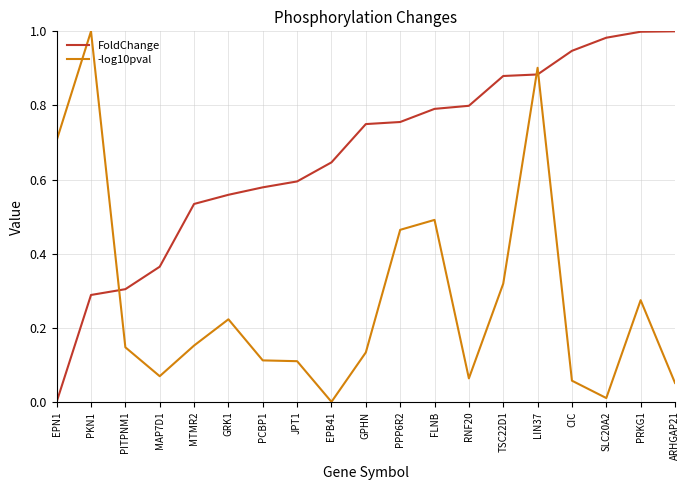

Which series has the largest total across all categories?

FoldChange